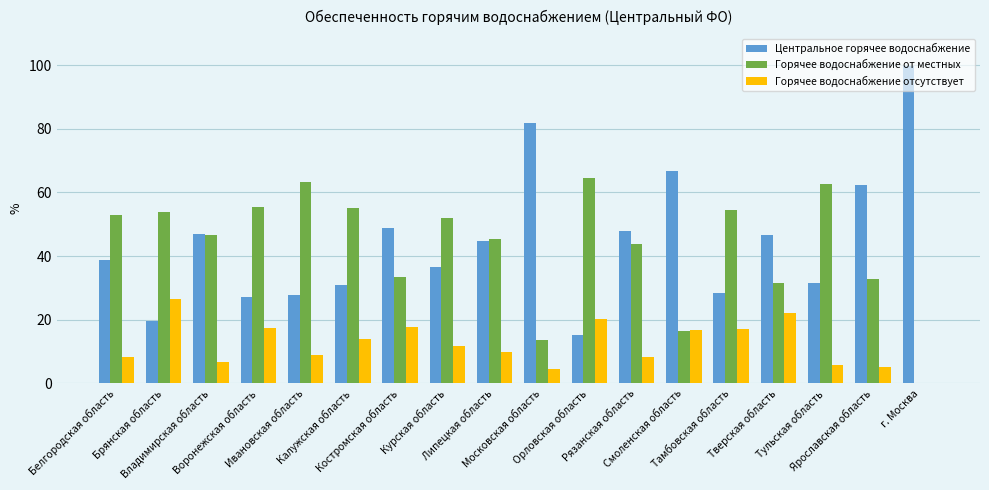

What is the sum of all Горячее водоснабжение отсутствует values?

221.0